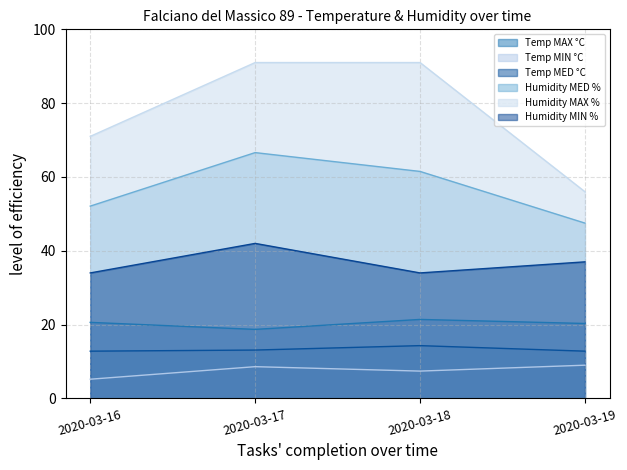

True or false: Temp MAX °C and Temp MED °C cross at least once.

False